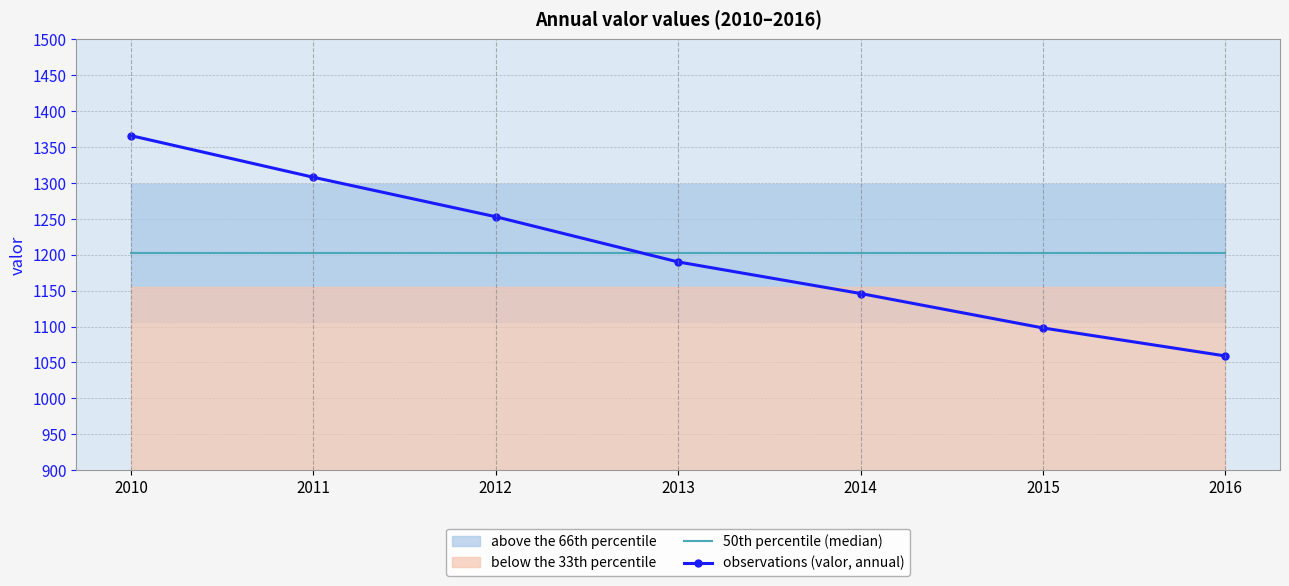

How many data points in observations (valor, annual) are above 1190?

3